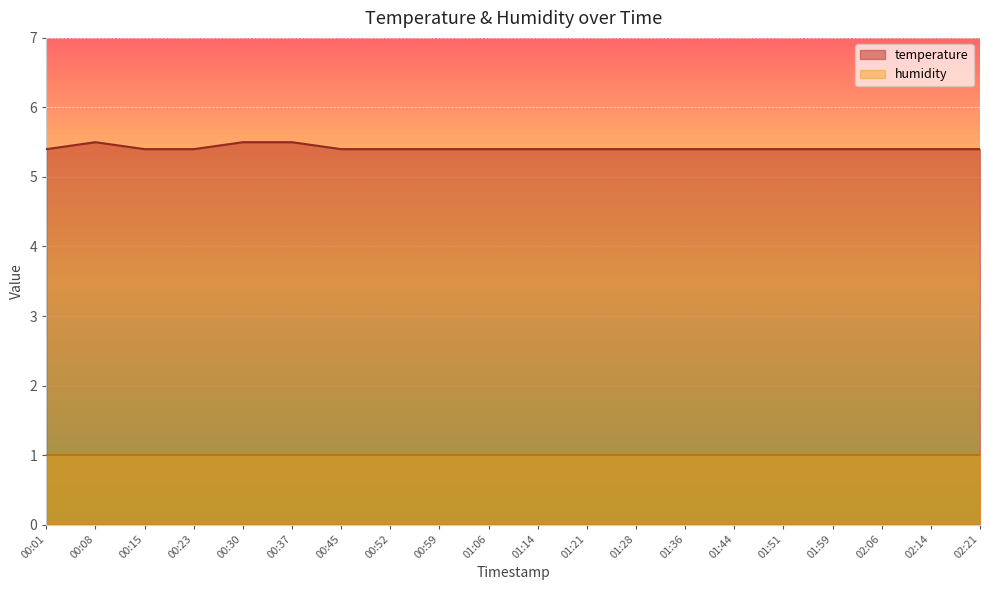

The value at 01:36 is 8.0. True or false?

False